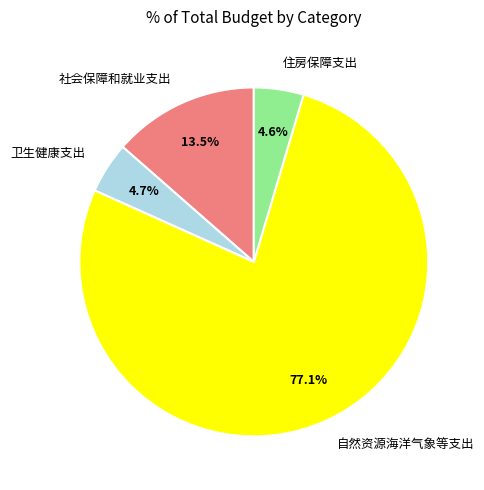

How much of the chart is everything except 卫生健康支出?

95.3%